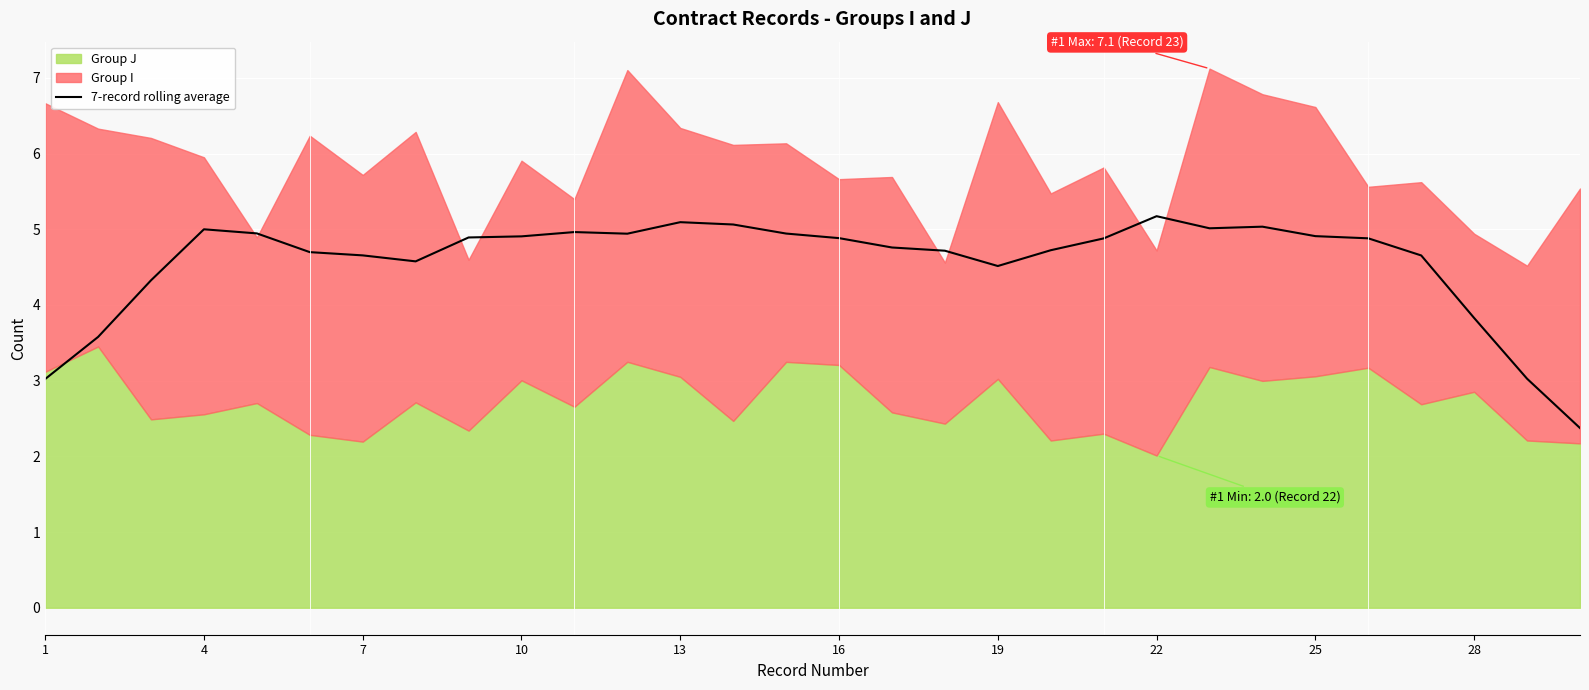

The 7-record rolling average series shows 3.0 at 4. True or false?

False